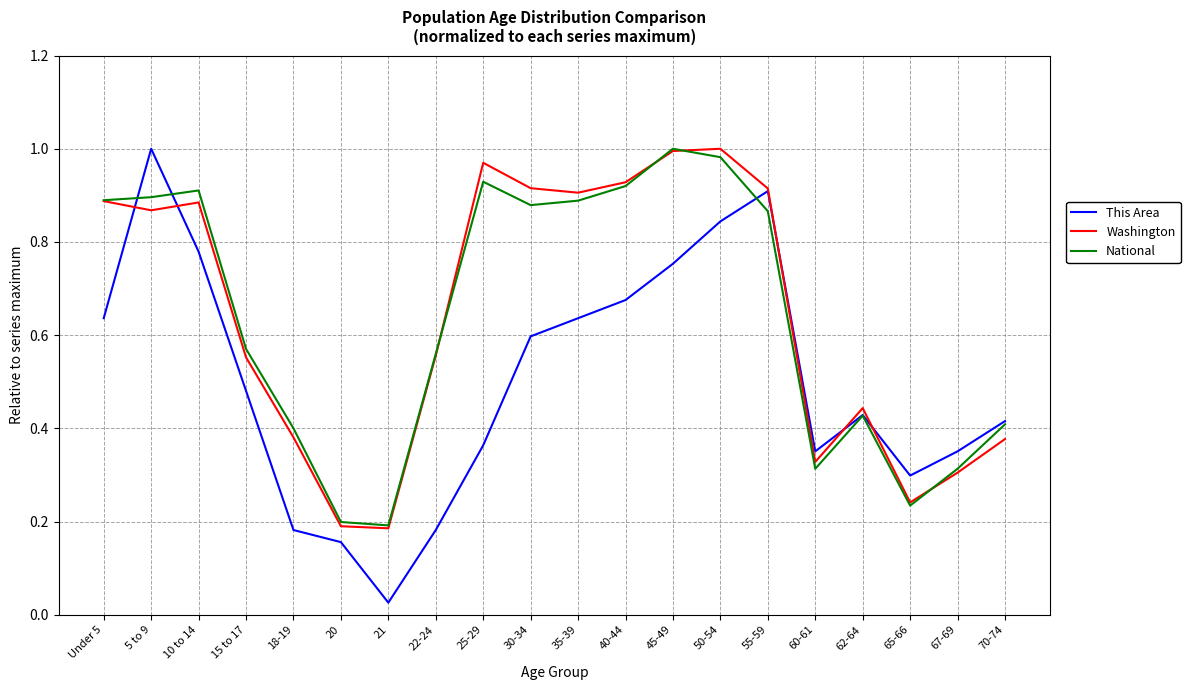

What are all the series names shown in the legend?

This Area, Washington, National